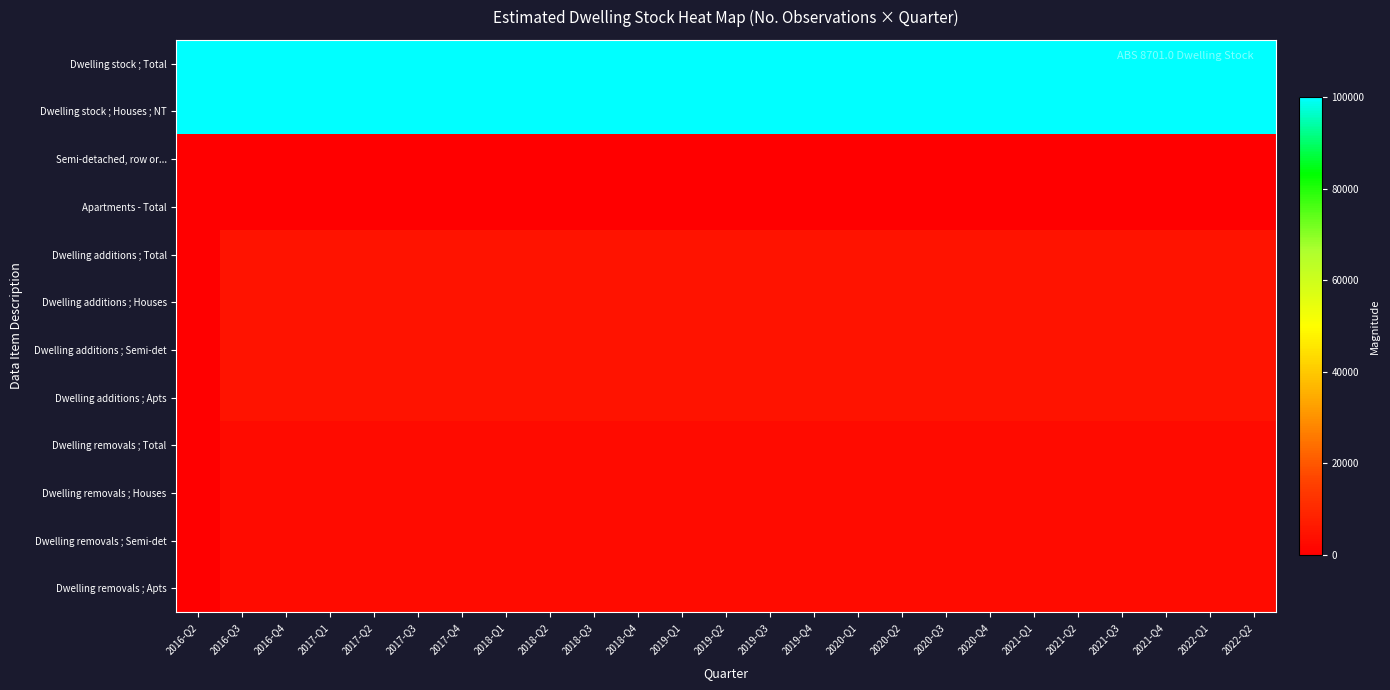

Rank the series at 2019-Q1 from lowest to highest value.

Semi-detached, row or..., Apartments - Total, Dwelling removals ; Total, Dwelling removals ; Houses, Dwelling removals ; Semi-det, Dwelling removals ; Apts, Dwelling additions ; Total, Dwelling additions ; Houses, Dwelling additions ; Semi-det, Dwelling additions ; Apts, Dwelling stock ; Total, Dwelling stock ; Houses ; NT